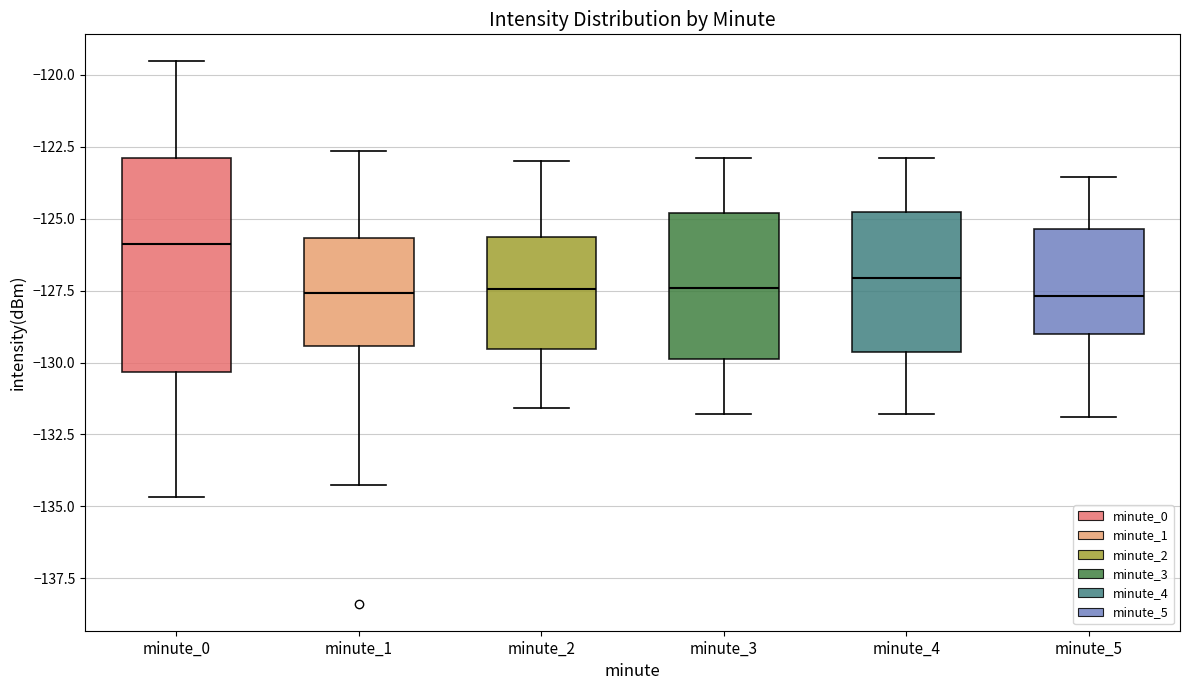

Reading left to right, transcribe this box plot: for each box, give where its median line is, the range the box spans, and where its two whiskers end, as read against the y-axis. The values are not printed on the chart, so give them approximately, as read against the axis.

minute_0: median -126.0, box -130.5 to -123.0, whiskers -134.5 to -119.5
minute_1: median -127.5, box -129.5 to -125.5, whiskers -134.0 to -122.5
minute_2: median -127.5, box -129.5 to -125.5, whiskers -131.5 to -123.0
minute_3: median -127.5, box -130.0 to -125.0, whiskers -132.0 to -123.0
minute_4: median -127.0, box -129.5 to -125.0, whiskers -132.0 to -123.0
minute_5: median -127.5, box -129.0 to -125.5, whiskers -132.0 to -123.5